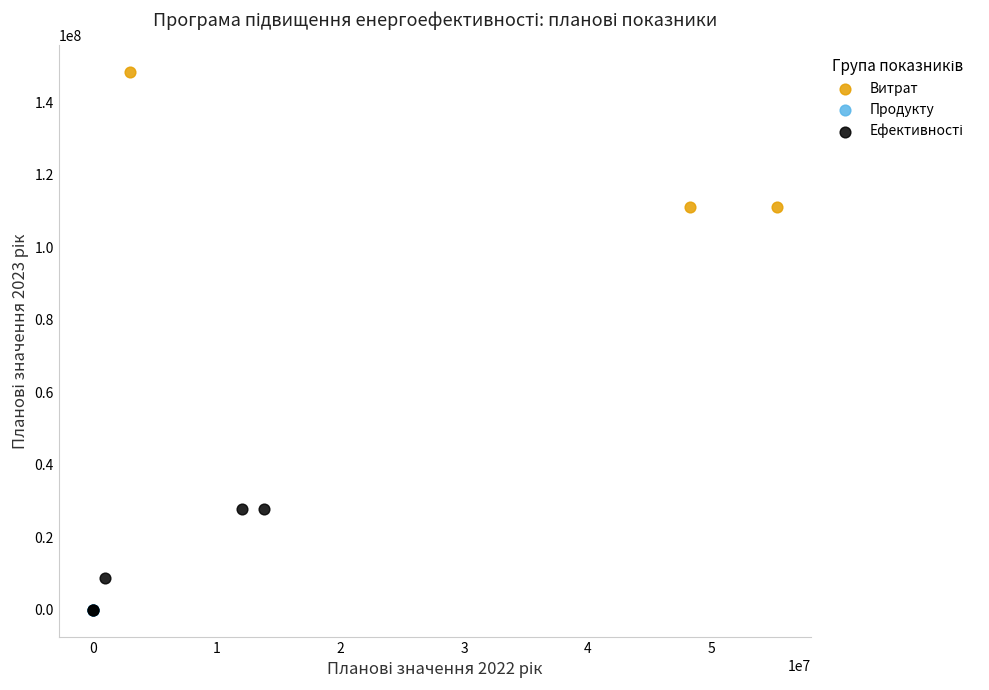

Which series contains the highest Y value?

Витрат